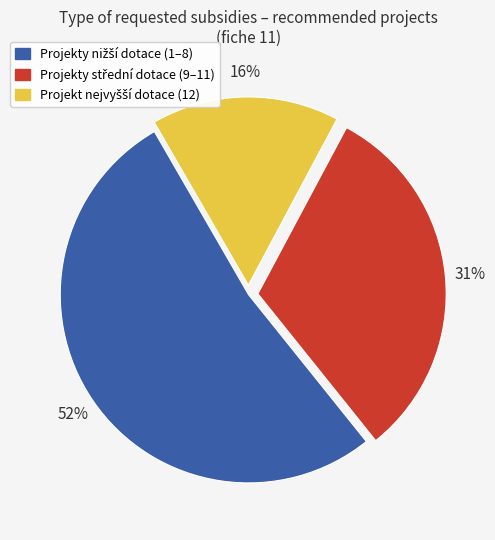

To the nearest percent, what is the average slice percentage?

33%